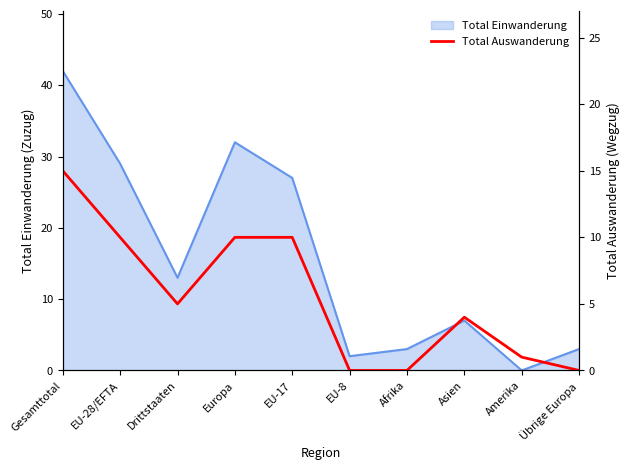

The value of Total Einwanderung at Gesamttotal is 42. True or false?

True